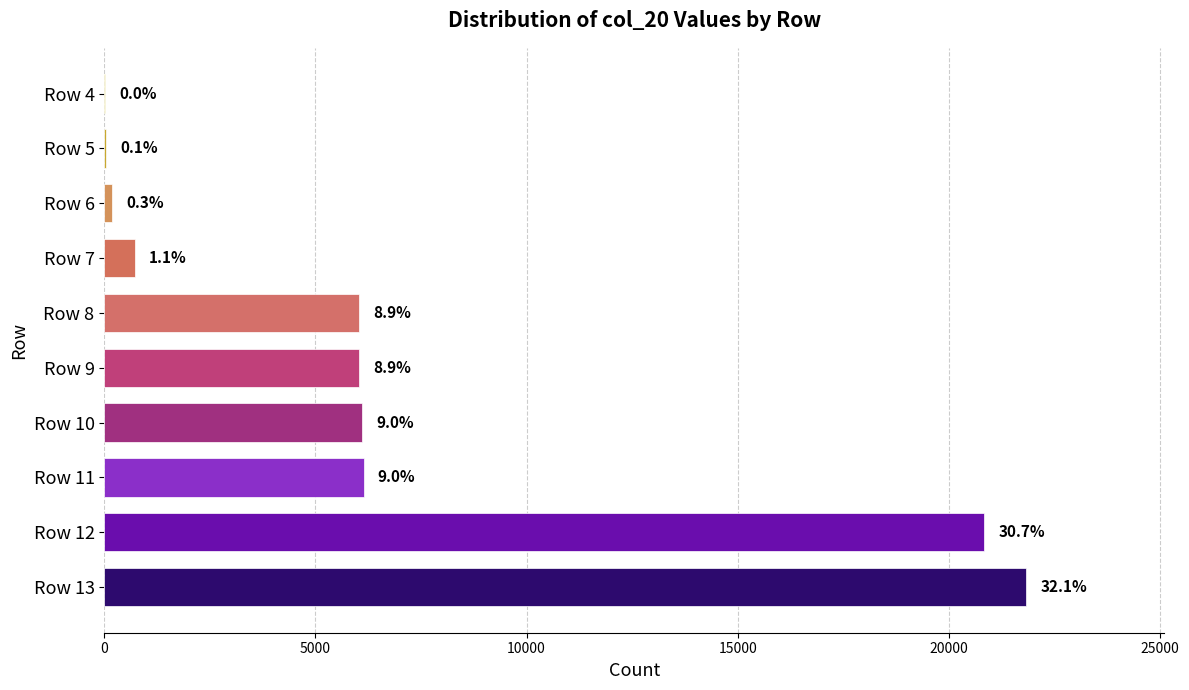

What is the smallest value displayed?

19